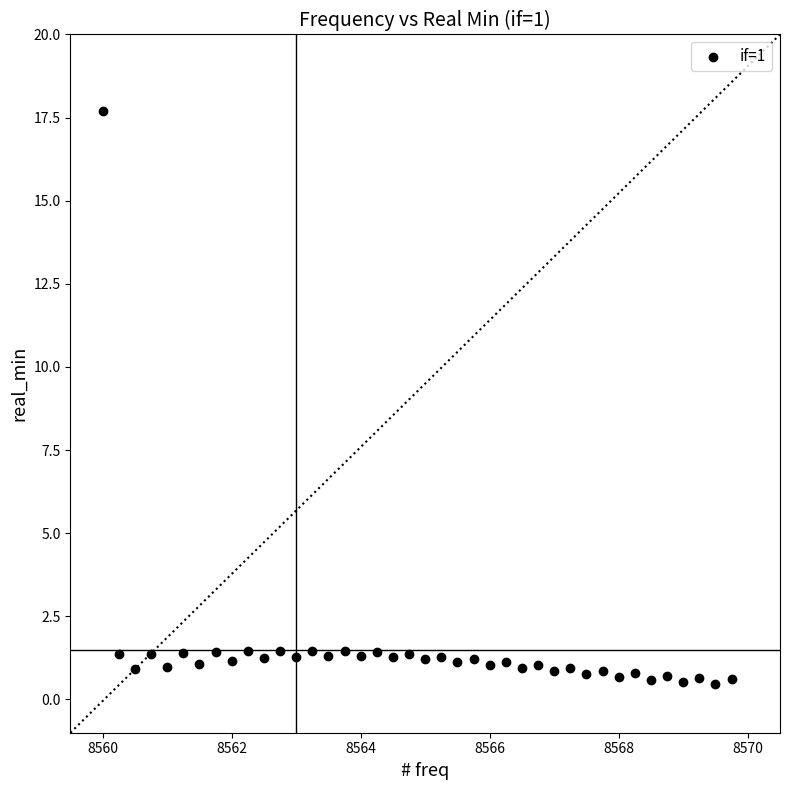

What is the range of X values (max minus min)?

9.8